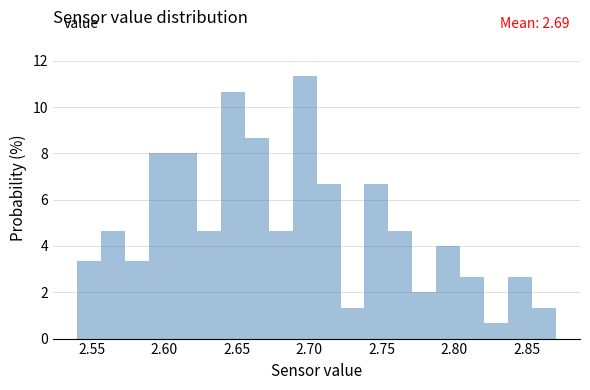

Around what value on the x-axis is the tallest bar? Give the approximate position of its centre, as read against the axis.

2.695